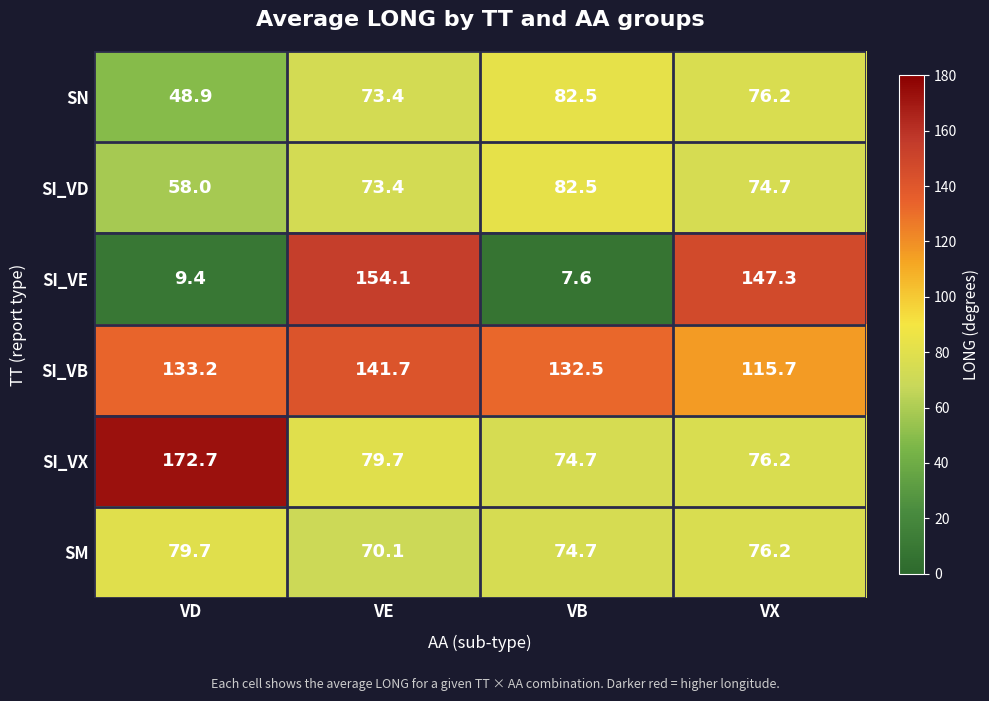

At which category is the sum across all series the highest?

VE